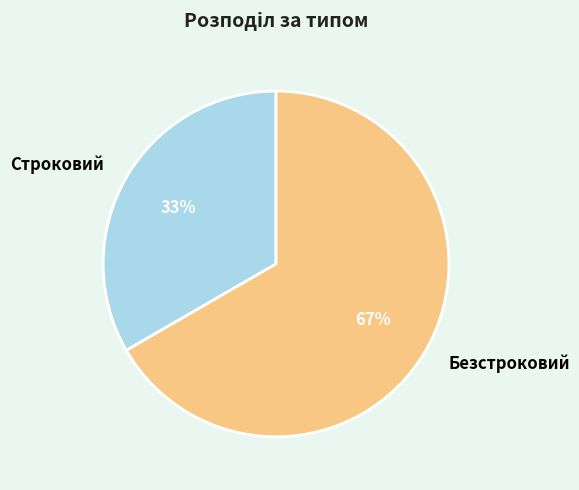

Is it true that Безстроковий is 67% of the pie?

True